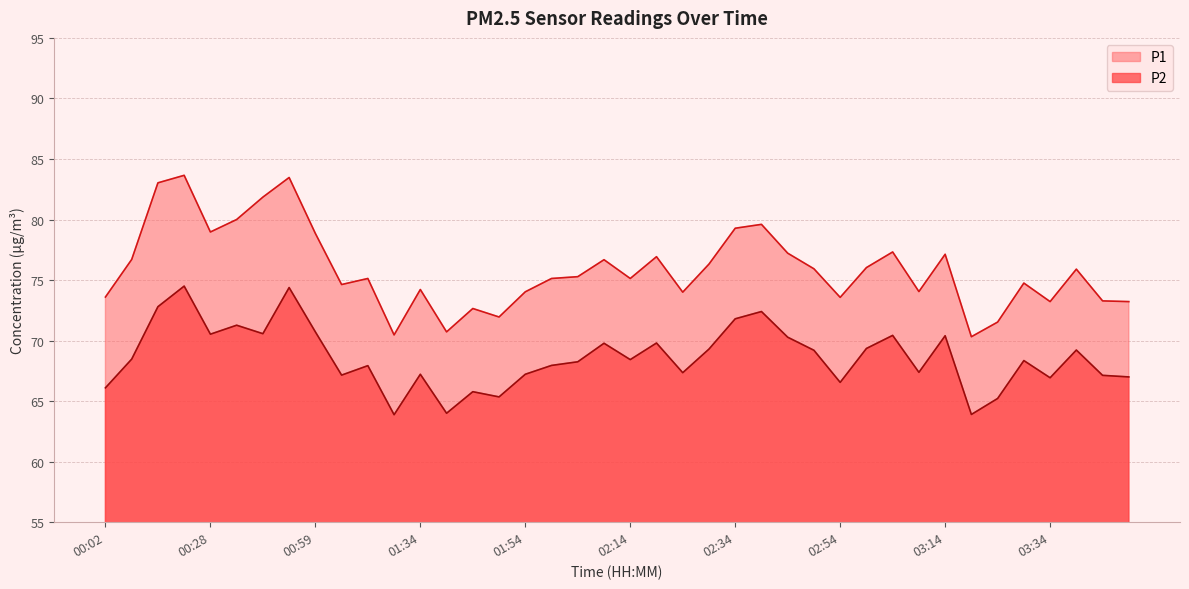

Is it true that P1 equals 47.3 at 02:54?

False